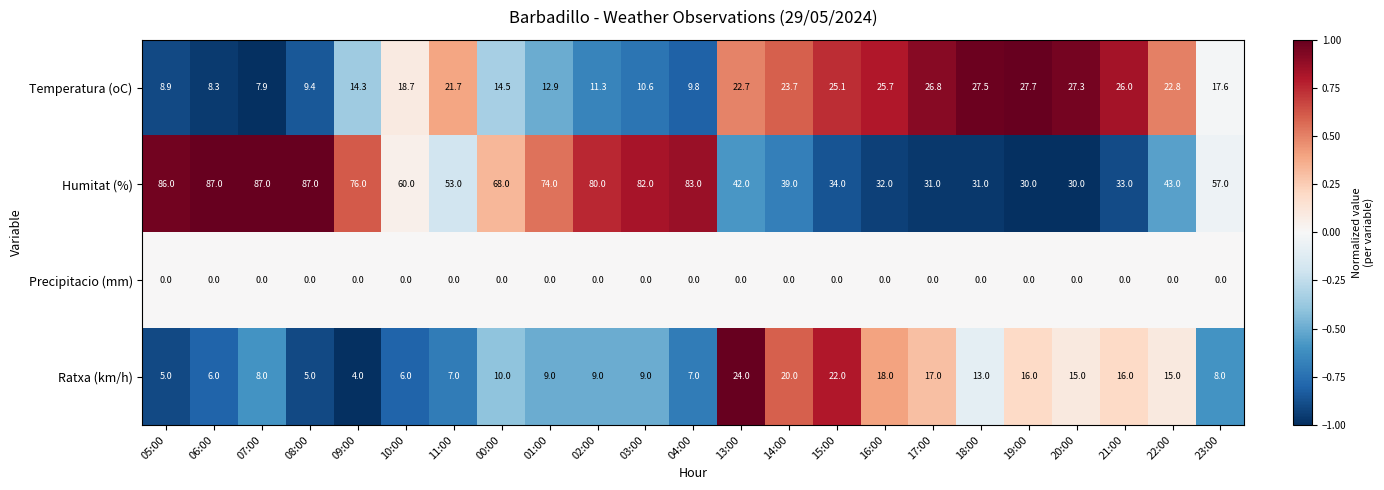

Where is Humitat (%) nearest to the value 58?

23:00